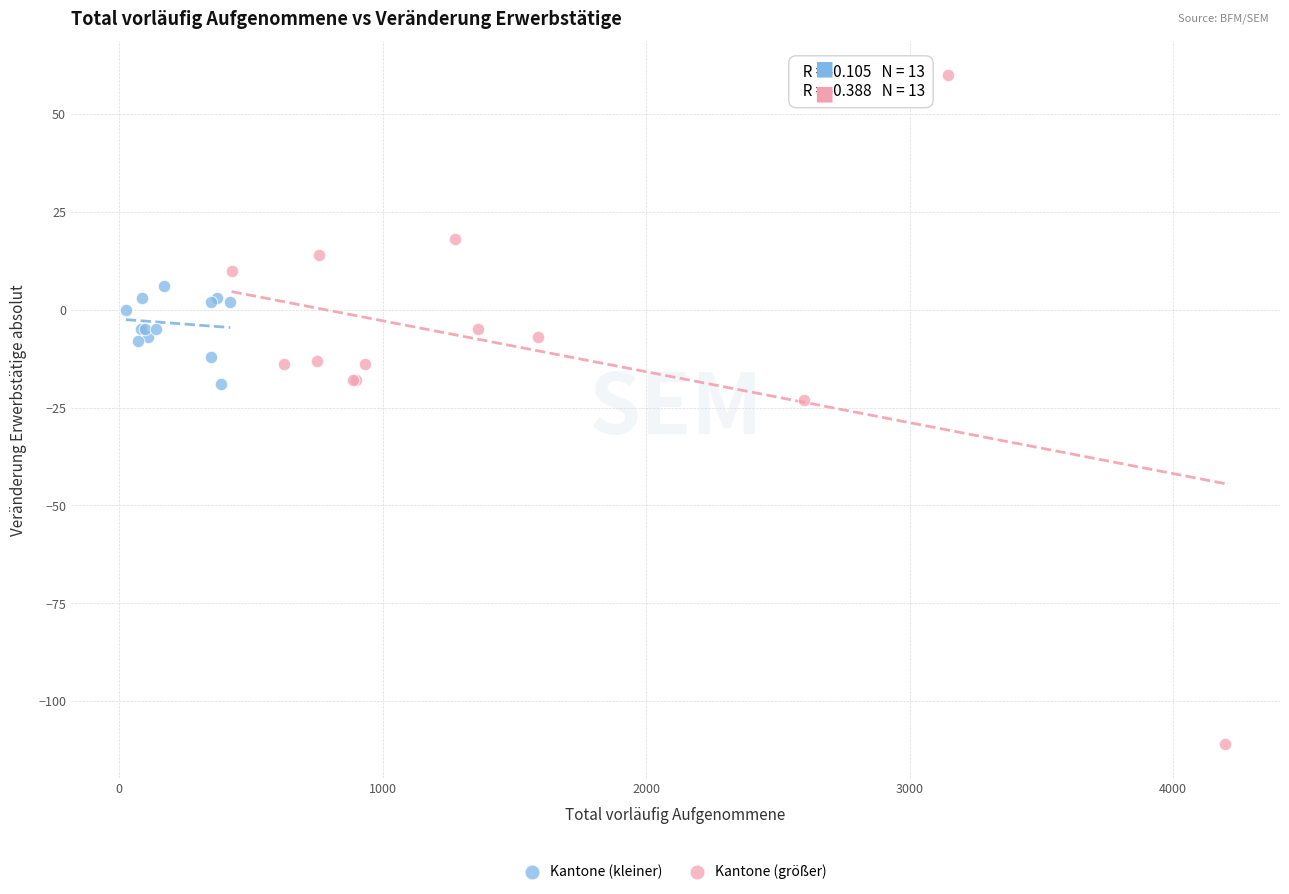

What are all the series names shown in the legend?

Kantone (kleiner), Kantone (größer)